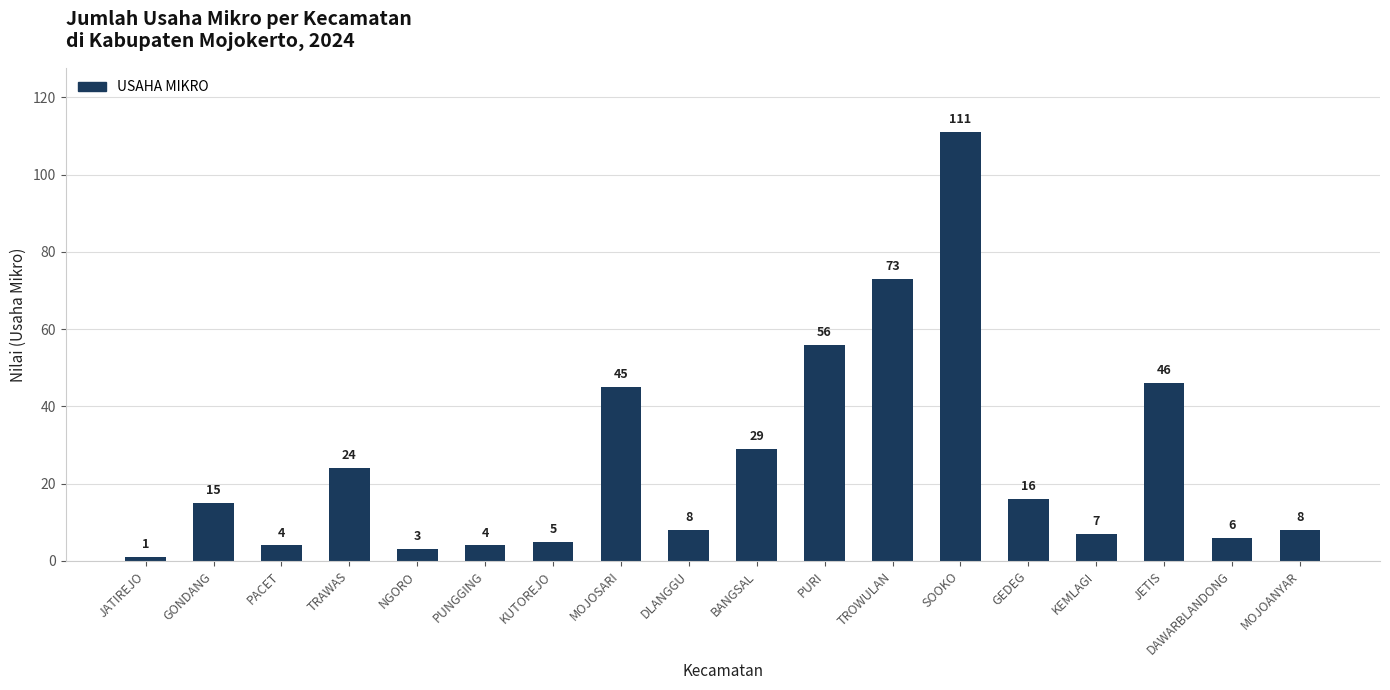

The value at PURI is 20. True or false?

False